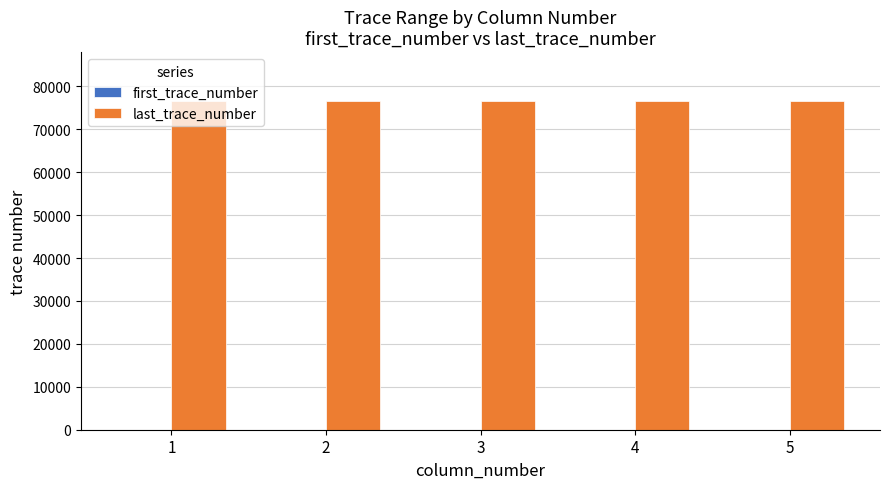

Does the chart contain stacked bars?

No